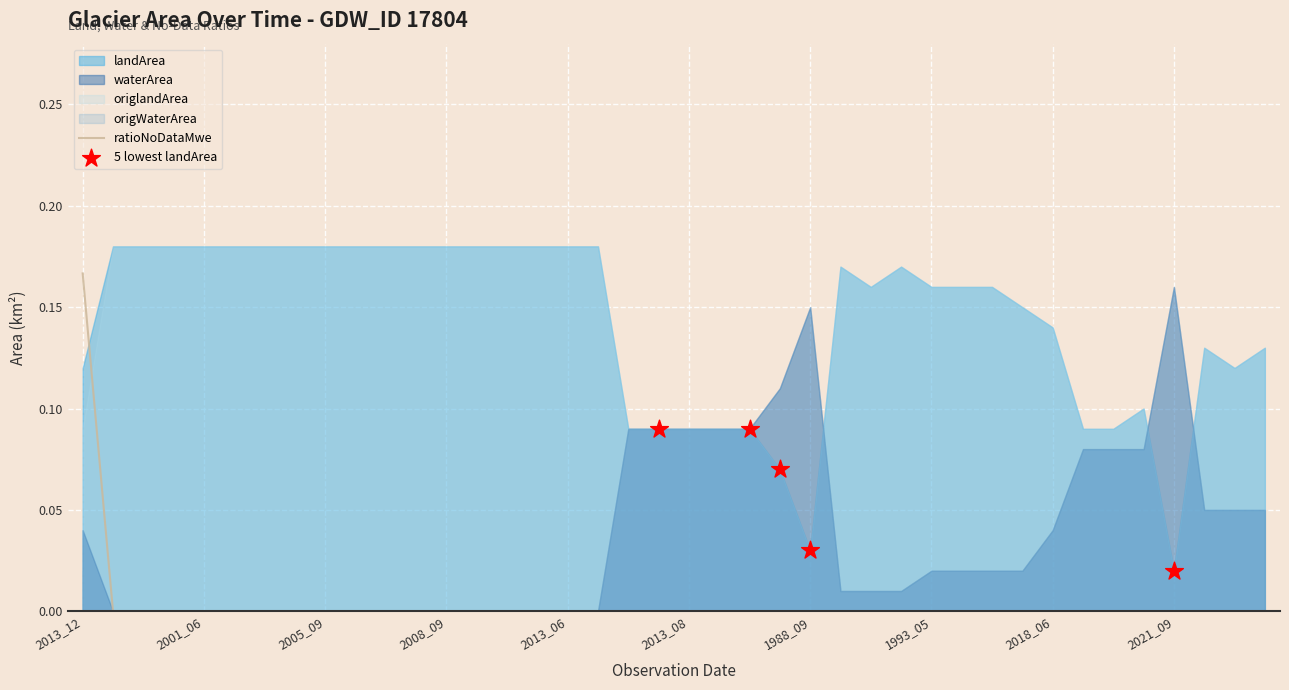

Which series has the largest total across all categories?

landArea